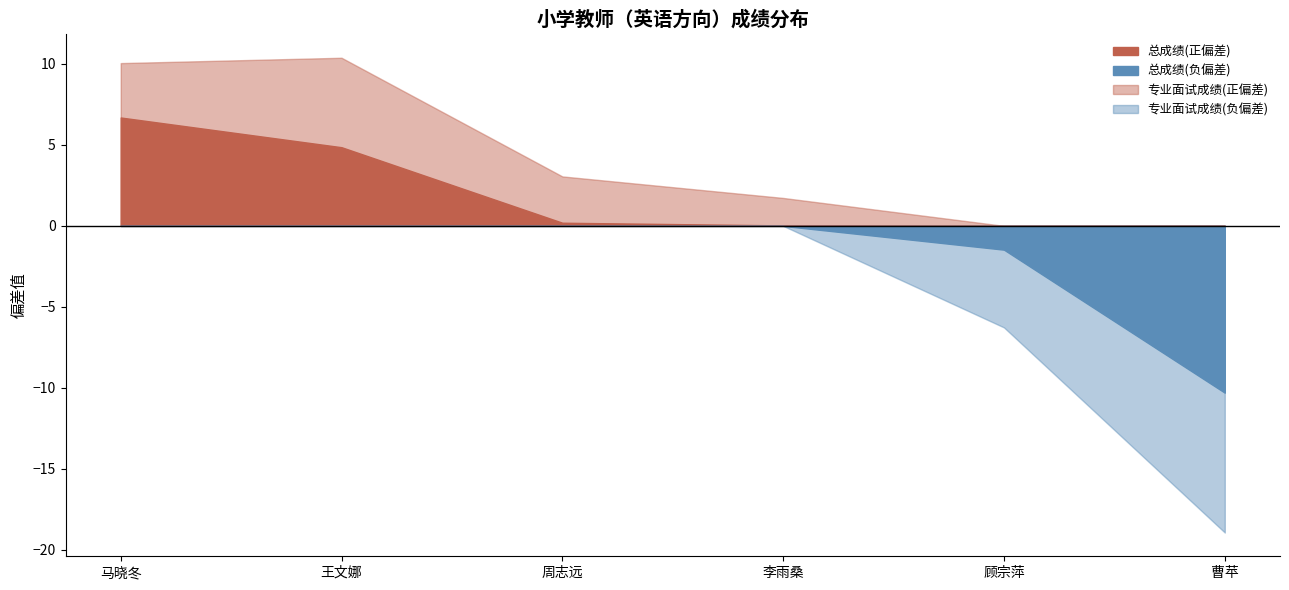

What are all the series names shown in the legend?

专业面试成绩, 面试成绩, 总成绩, 学科（岗位）专业素养笔试成绩, 综合面试成绩